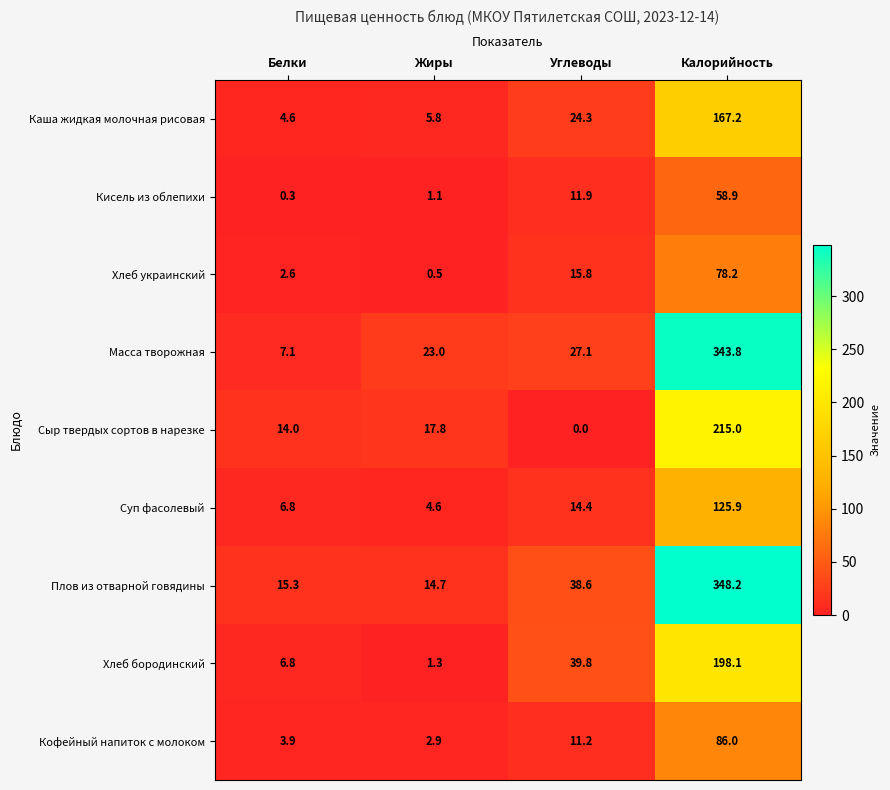

What is the sum of the Сыр твердых сортов в нарезке values at Белки and Калорийность?

229.0